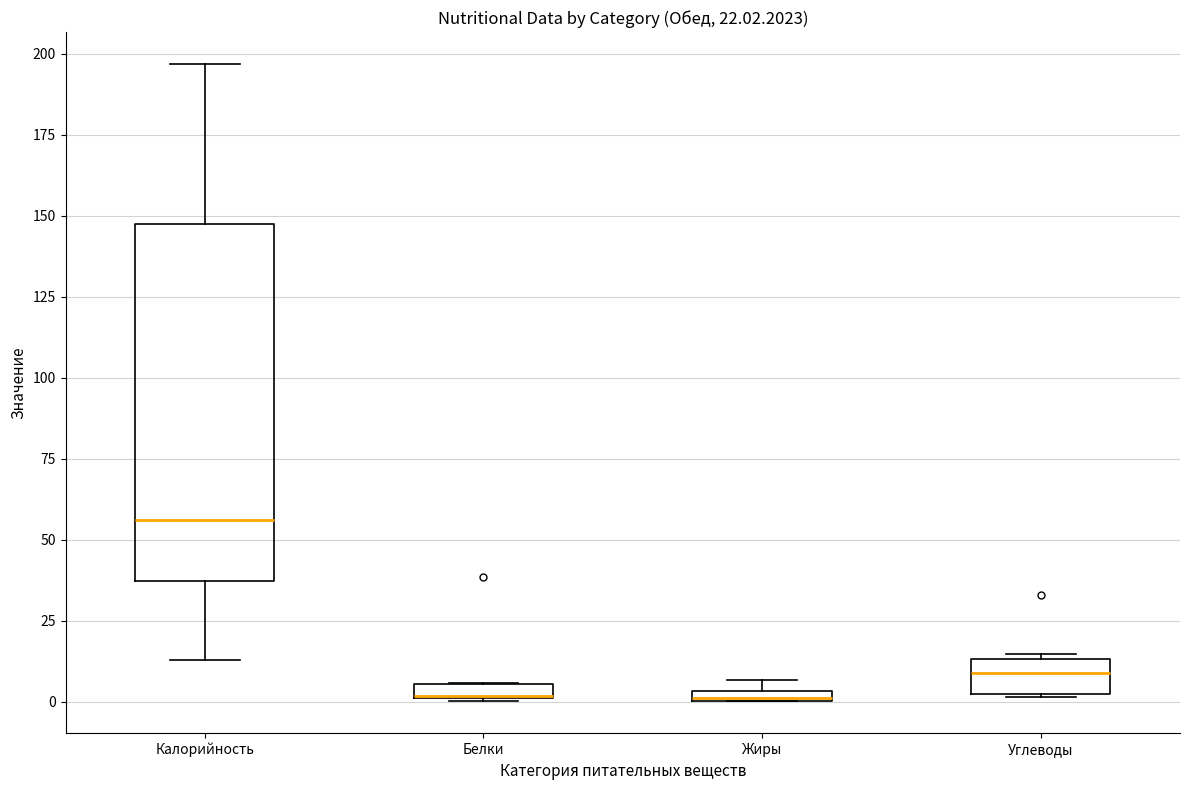

Which box is the tallest, from its lower edge to its upper edge?

Калорийность